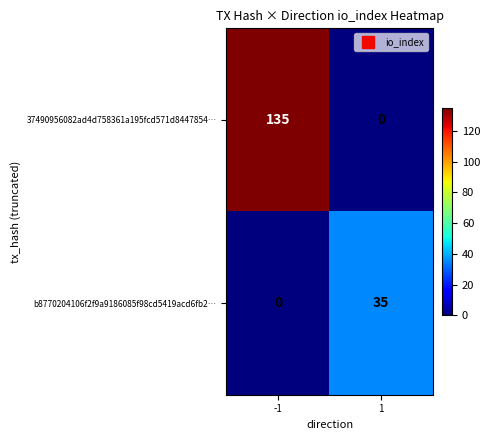

Count the number of categories in the chart.

2